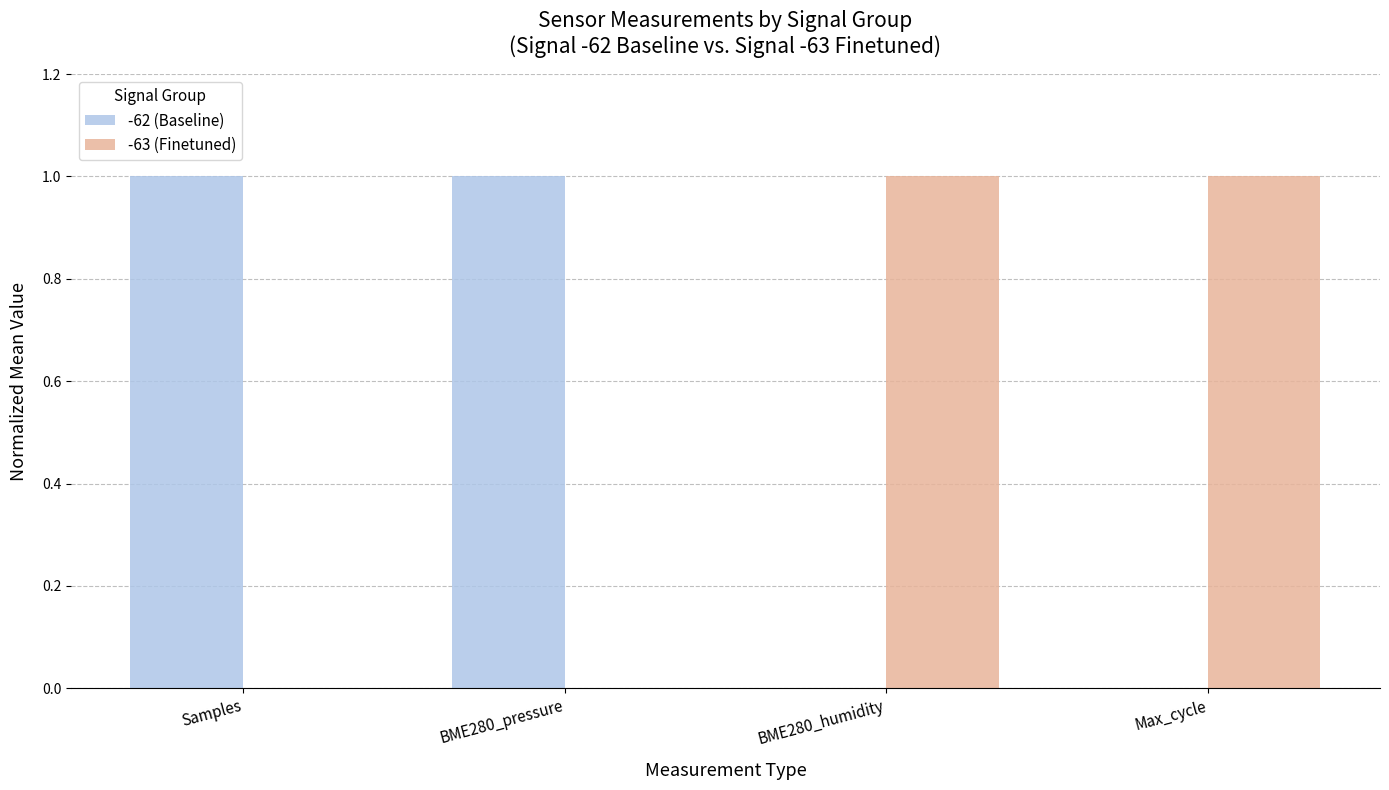

The -63 (Finetuned) series shows 1 at BME280_pressure. True or false?

False